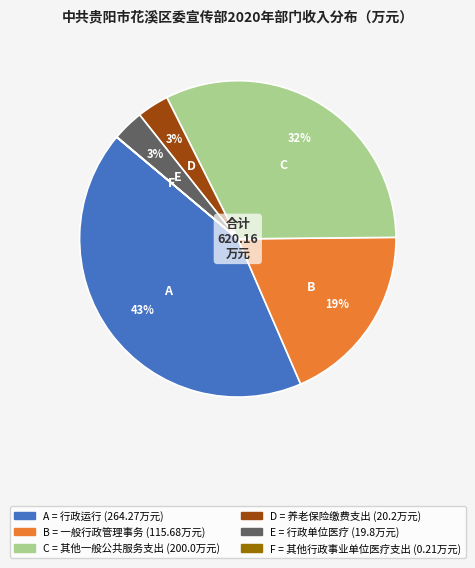

Is there a majority slice in this chart?

No